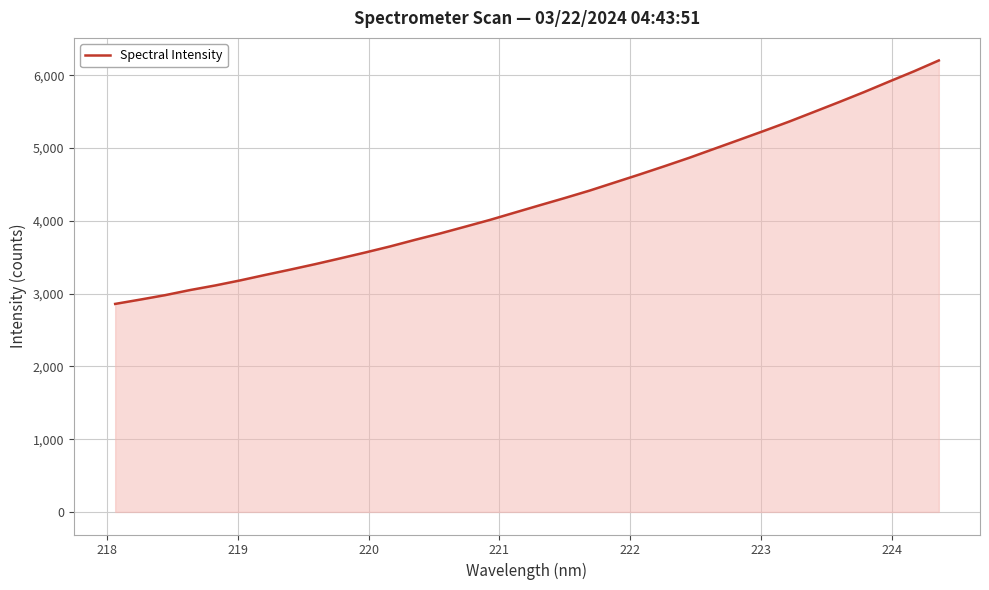

What is the difference between the maximum and minimum values?

3345.1